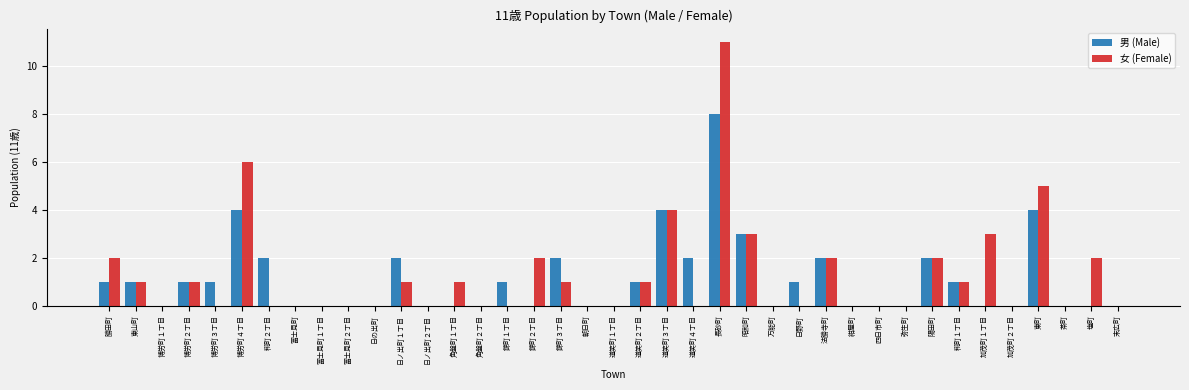

At which category does the chart reach its peak across all series?

長砂町